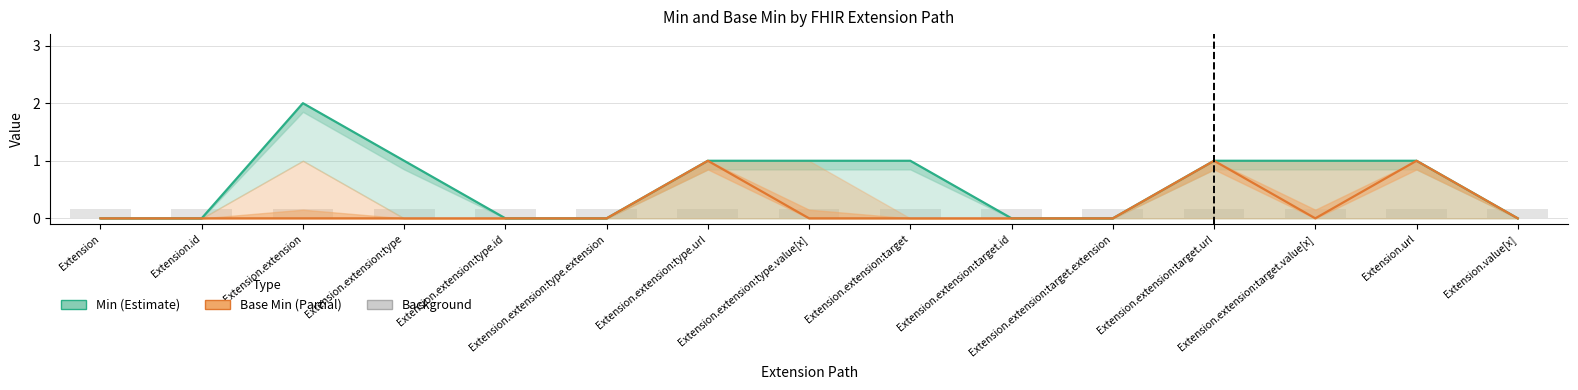

How many Base Min values are between 0 and 1?

15